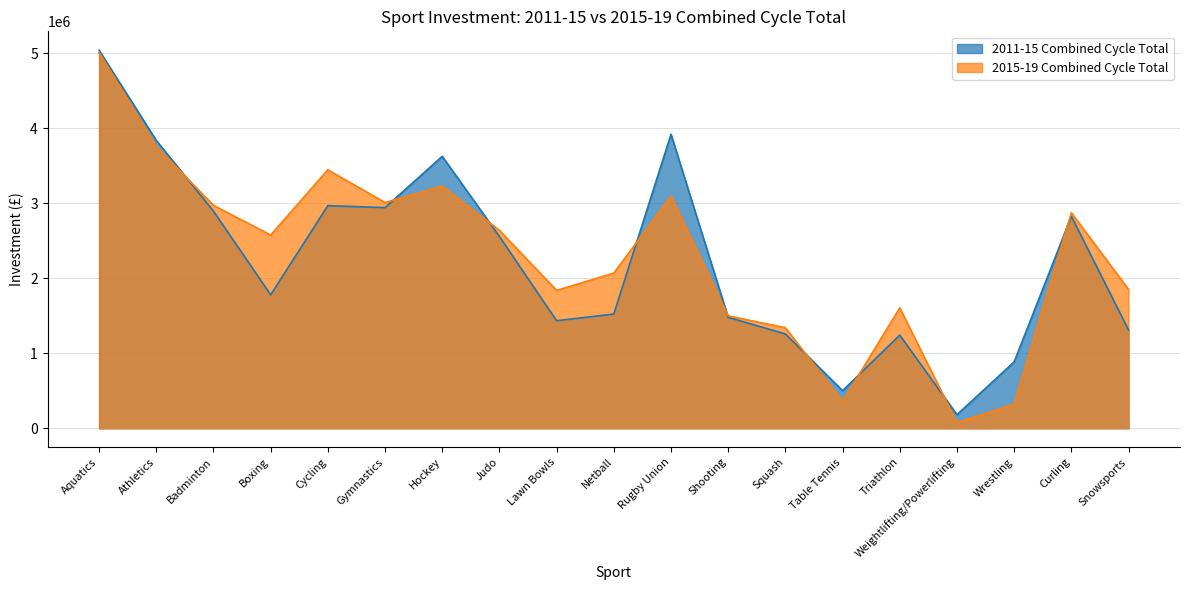

Reading left to right, transcribe all the data shown in this chart.

2011-15 Combined Cycle Total: Aquatics=5043084	Athletics=3840000	Badminton=2897000	Boxing=1781000	Cycling=2970000	Gymnastics=2943500	Hockey=3628000	Judo=2559000	Lawn Bowls=1435037	Netball=1524000	Rugby Union=3922000	Shooting=1480000	Squash=1258875	Table Tennis=502000	Triathlon=1243000	Weightlifting/Powerlifting=181500	Wrestling=886000	Curling=2828700	Snowsports=1311000
2015-19 Combined Cycle Total: Aquatics=5012000	Athletics=3760000	Badminton=2974000	Boxing=2578000	Cycling=3448000	Gymnastics=3012000	Hockey=3230000	Judo=2640000	Lawn Bowls=1840000	Netball=2070000	Rugby Union=3098000	Shooting=1500000	Squash=1340820	Table Tennis=360000	Triathlon=1606000	Weightlifting/Powerlifting=75200	Wrestling=324000	Curling=2875600	Snowsports=1853000